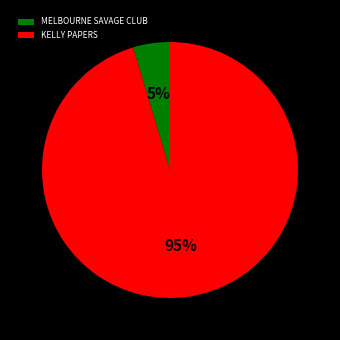

What is the smallest slice in the pie chart?

MELBOURNE SAVAGE CLUB